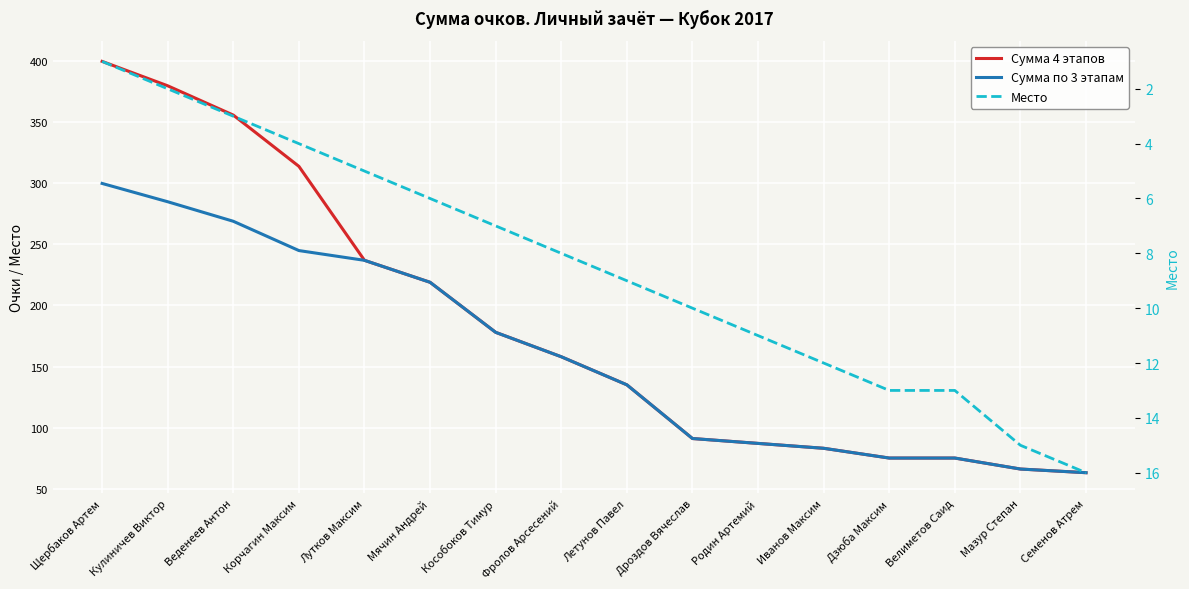

Reading right to left, list all the values displayed in this chart.

Сумма 4 этапов: 63	66	75	75	83	87	91	135	158	178	219	237	314	356	380	400
Сумма по 3 этапам: 63	66	75	75	83	87	91	135	158	178	219	237	245	269	285	300
Место: 16	15	13	13	12	11	10	9	8	7	6	5	4	3	2	1